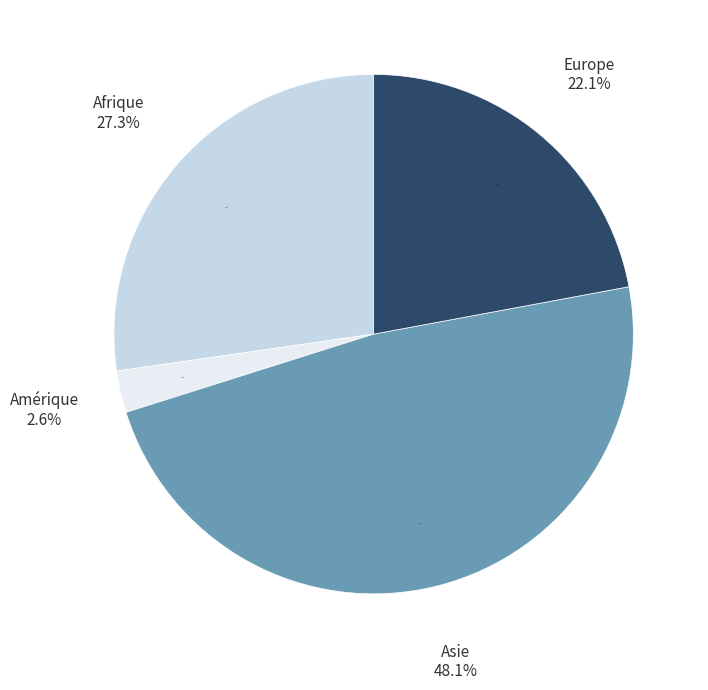

True or false: Europe accounts for 22% of the total.

True